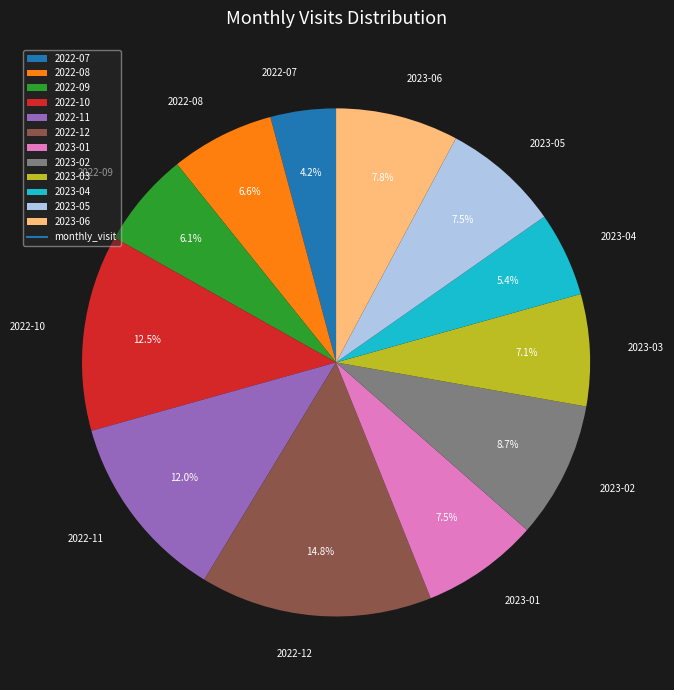

What percentage is NOT represented by 2022-10?

87.5%